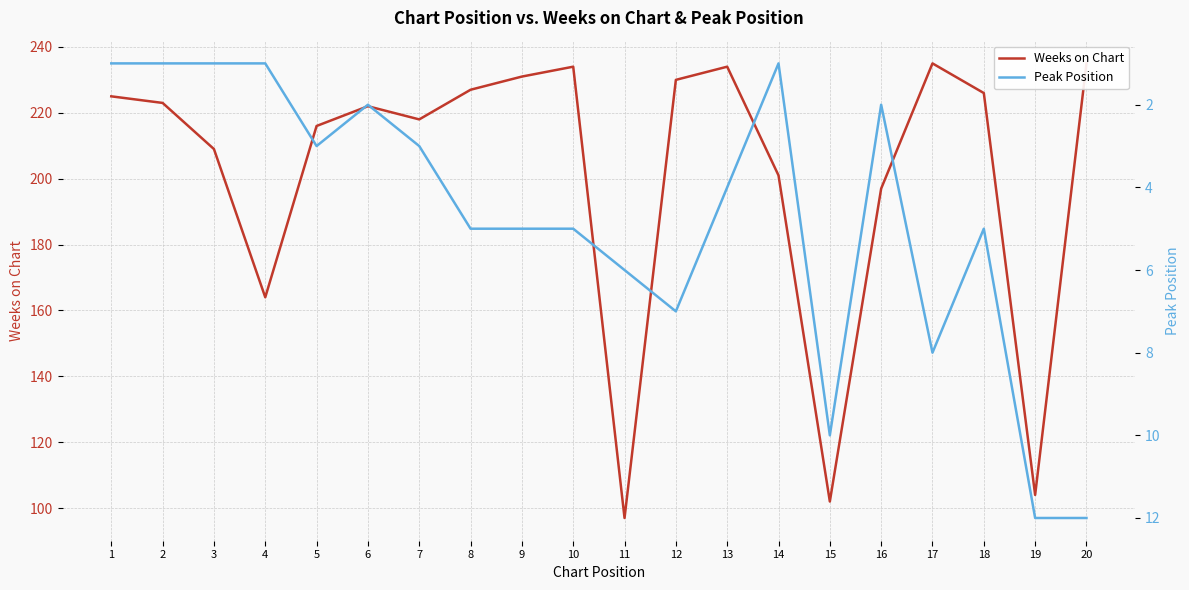

What is the difference between the second highest and second lowest values in the Weeks on Chart series?

133